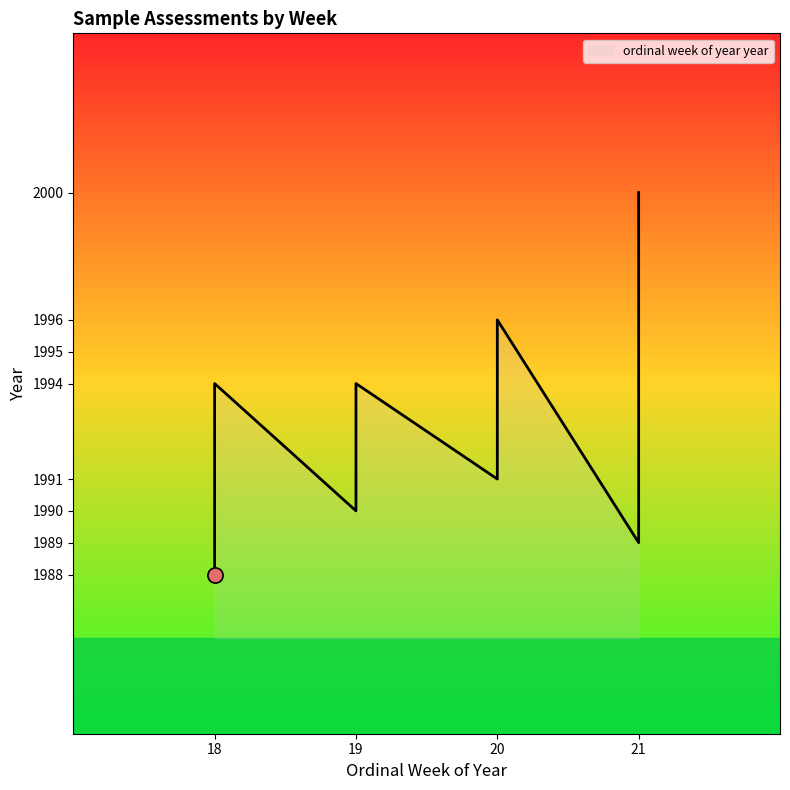

Which has a higher value, 19 or 18?

19